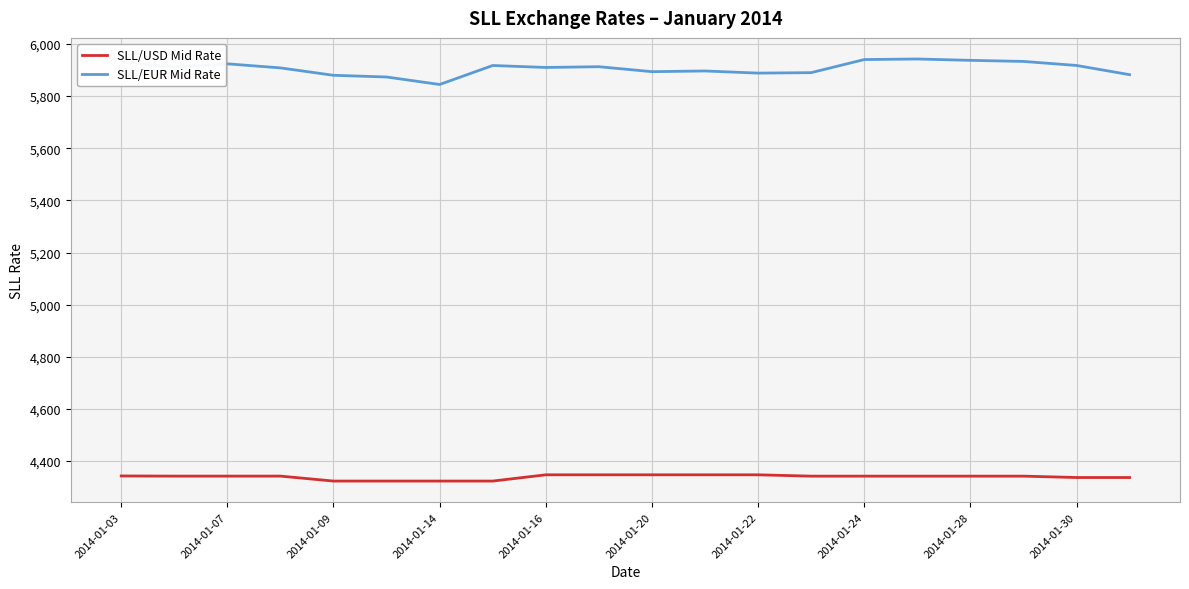

Which series has the largest total across all categories?

SLL/EUR Mid Rate